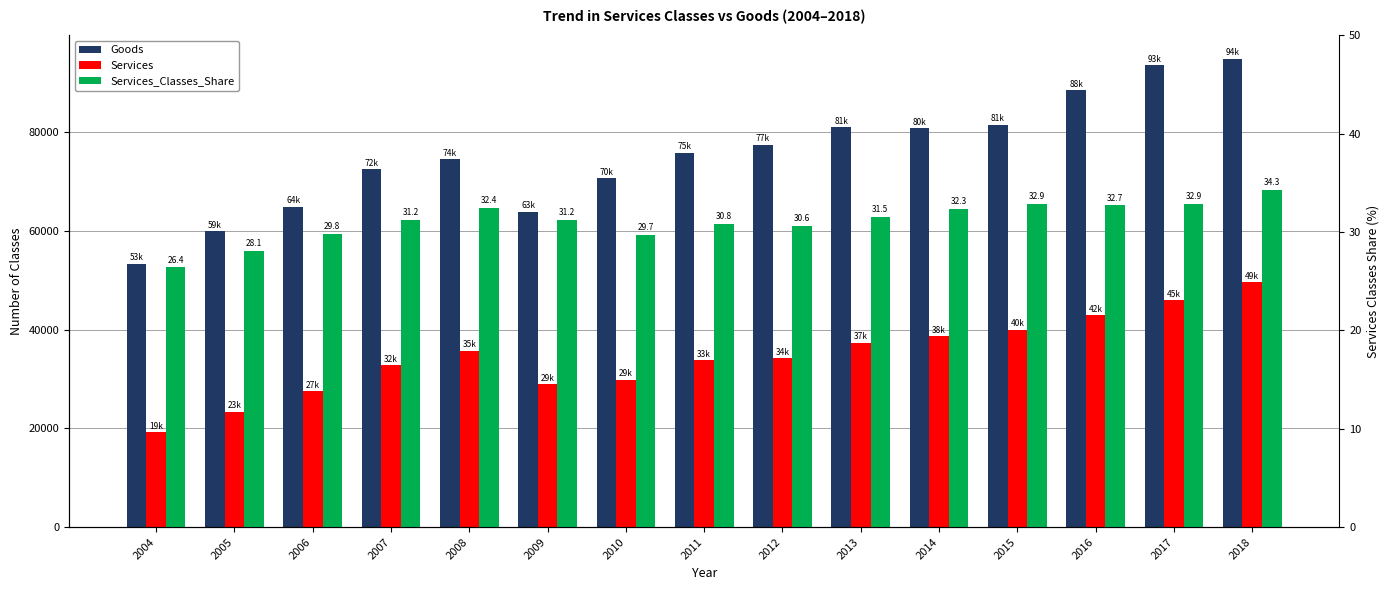

Reading left to right, transcribe all the data shown in this chart.

Goods: 53376.0	59977.0	64992.0	72569.0	74547.0	63914.0	70761.0	75884.0	77517.0	81073.0	80870.0	81558.0	88607.0	93660.0	94944.0
Services: 19187.0	23431.0	27534.0	32838.0	35758.0	29006.0	29914.0	33851.0	34253.0	37363.0	38655.0	40048.0	42995.0	45994.0	49603.0
Services_Classes_Share: 26.4	28.1	29.8	31.2	32.4	31.2	29.7	30.8	30.6	31.5	32.3	32.9	32.7	32.9	34.3